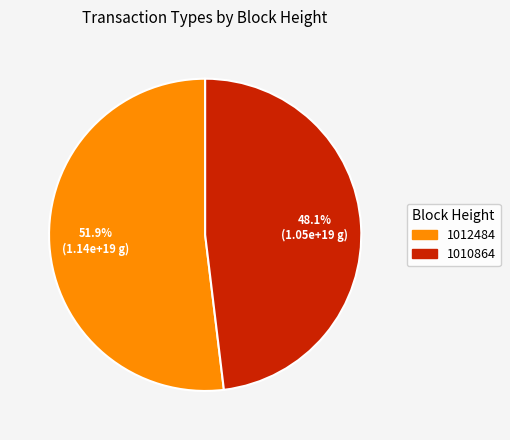

Count the number of slices in the pie.

2